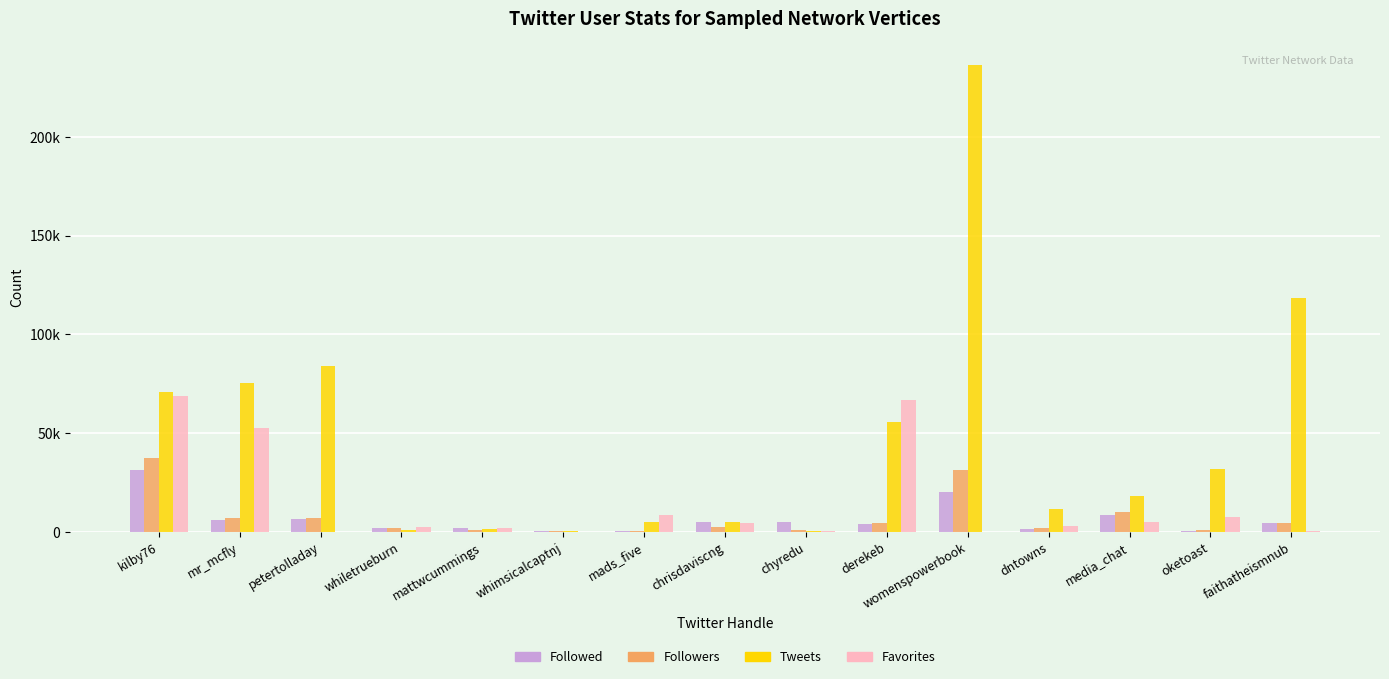

Are the bars grouped side by side (vs. stacked)?

Yes